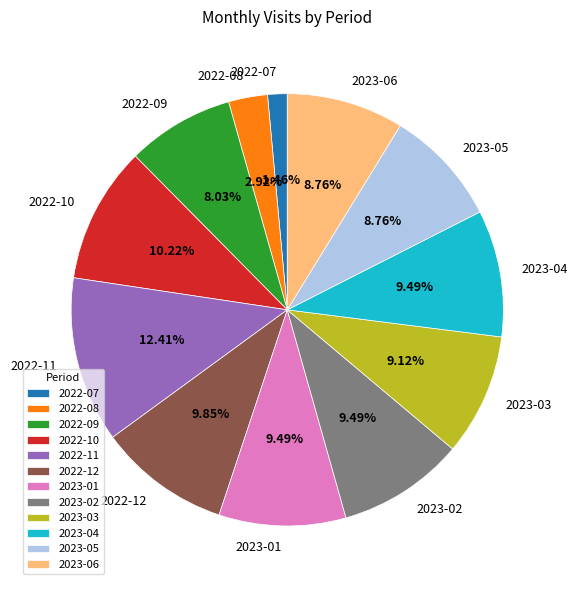

Count the number of slices in the pie.

12